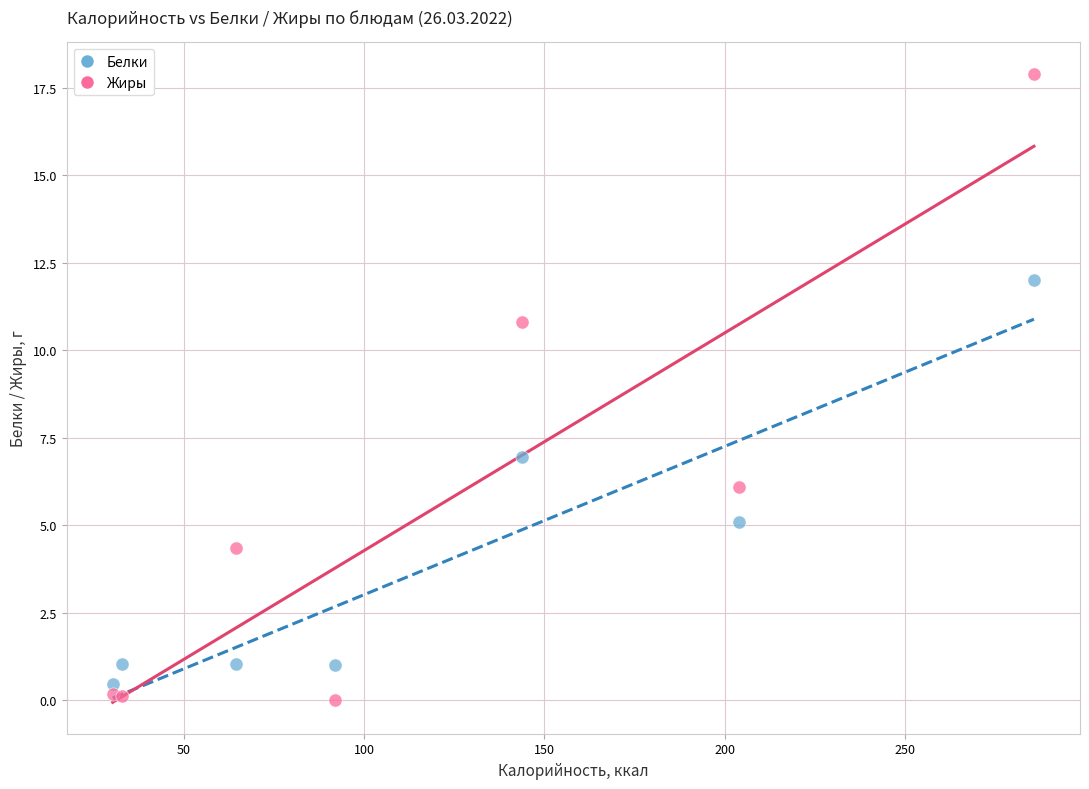

In the Жиры series, what Y value is closest to 8?

6.1